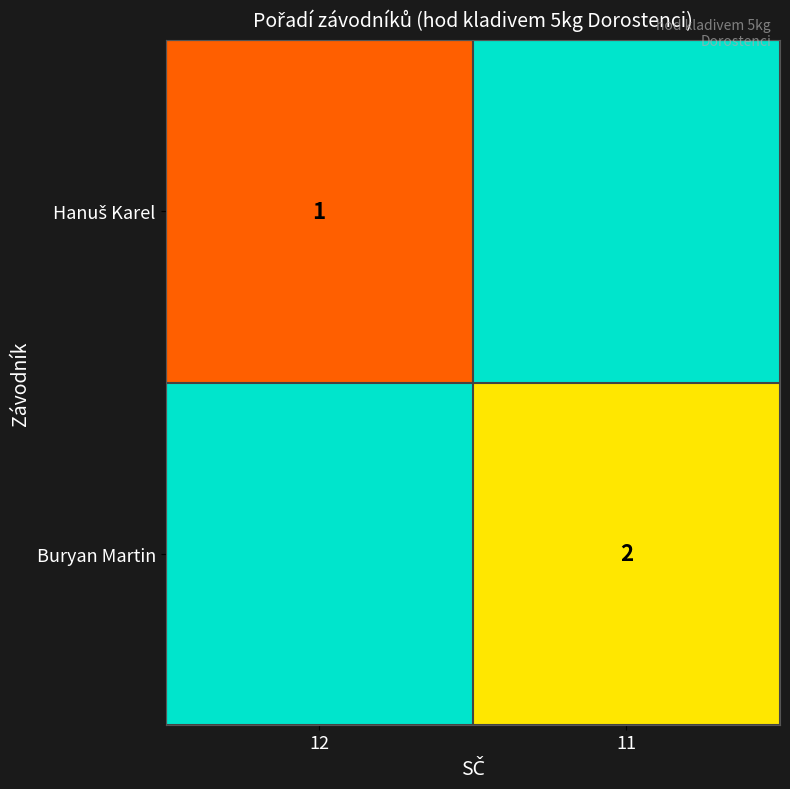

The Buryan Martin series shows 2 at 11. True or false?

True